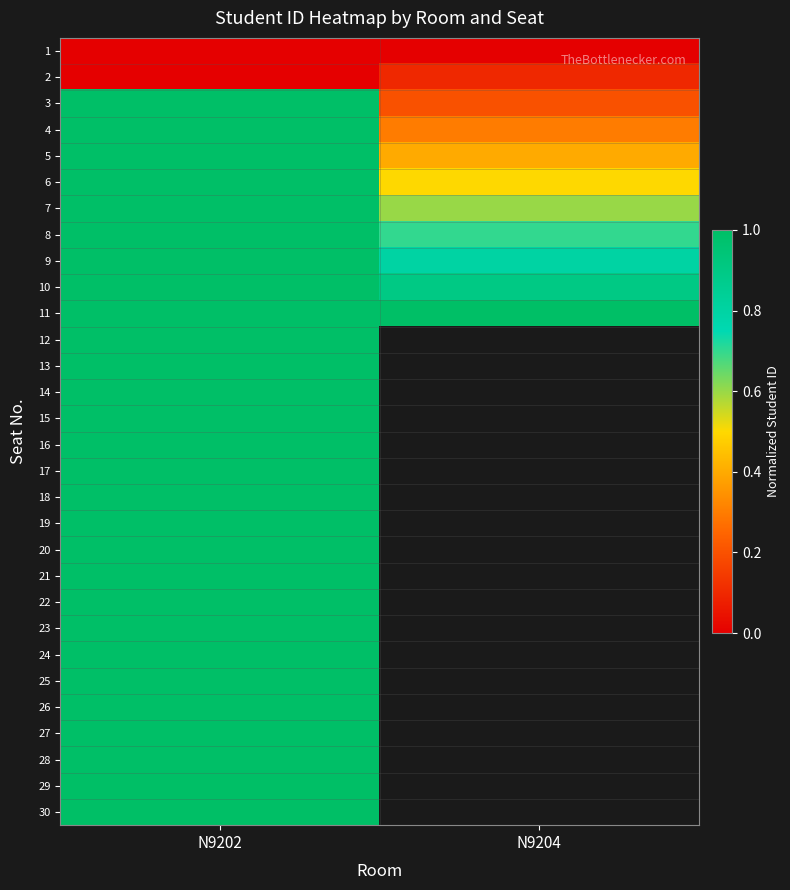

At which label is 17 closest to 0?

N9202